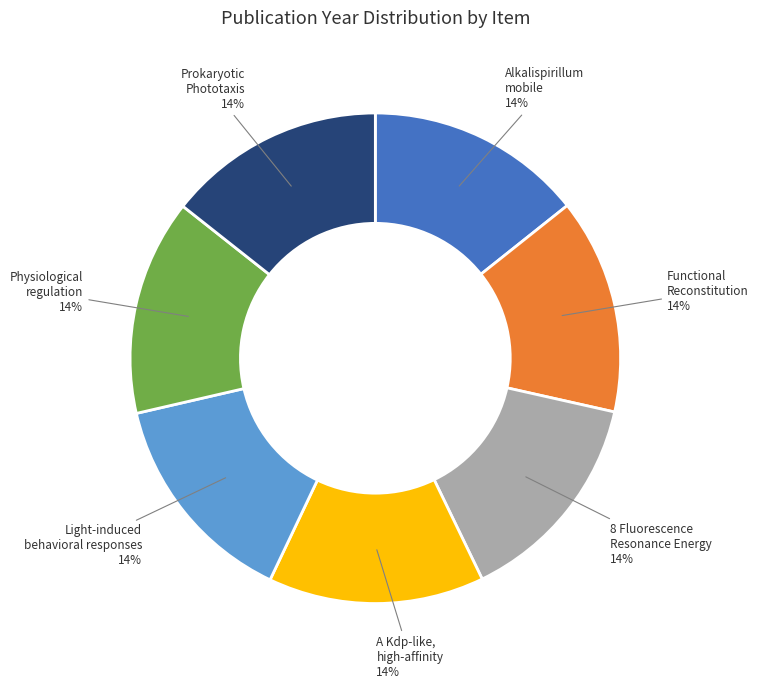

To the nearest percent, what is the combined percentage of Alkalispirillum mobile and Prokaryotic Phototaxis?

29%